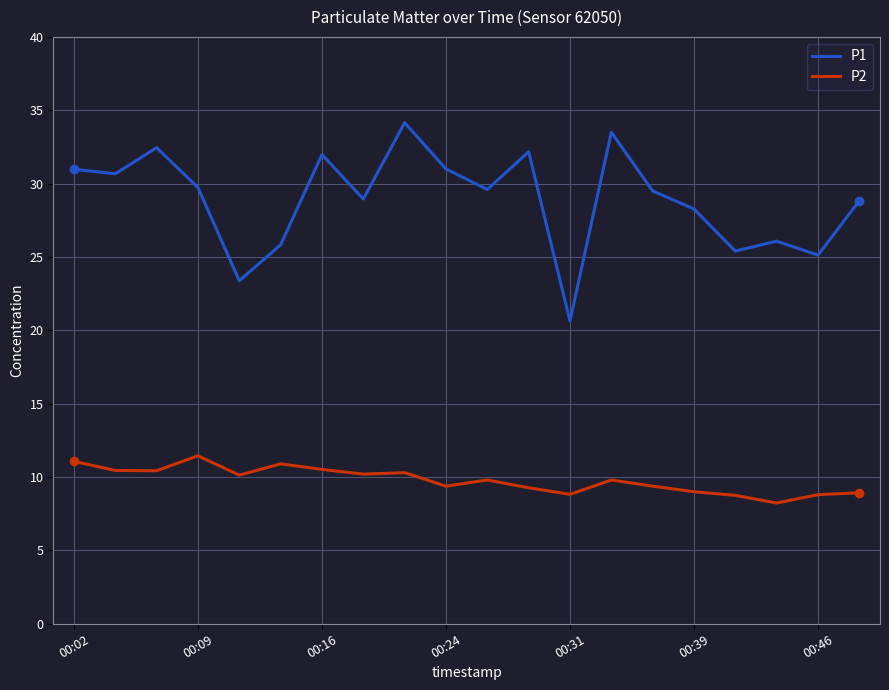

Which series has the largest total across all categories?

P1